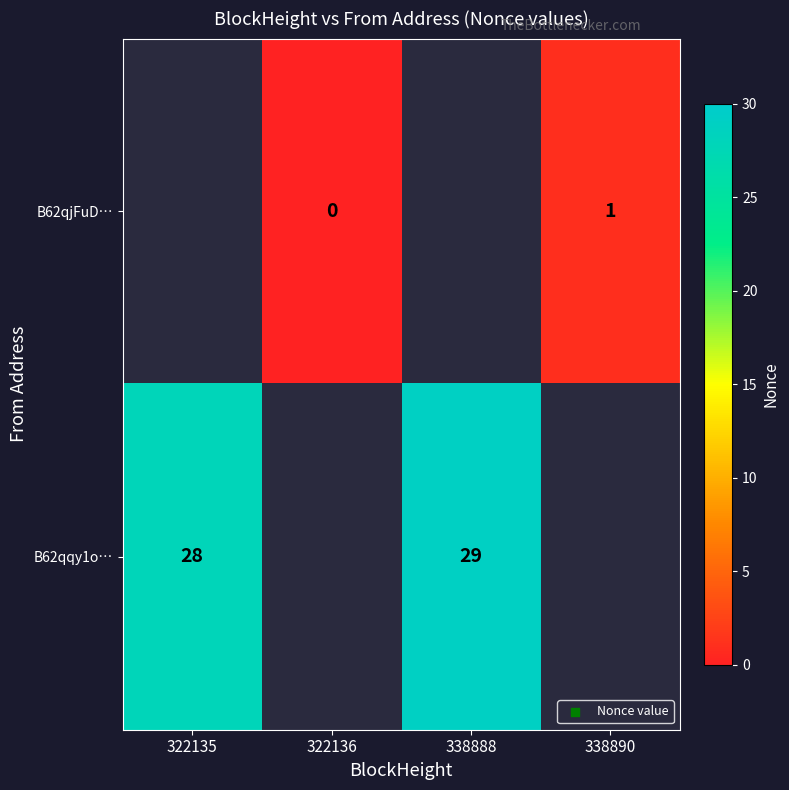

The B62qqy1o… series shows 12 at 338888. True or false?

False